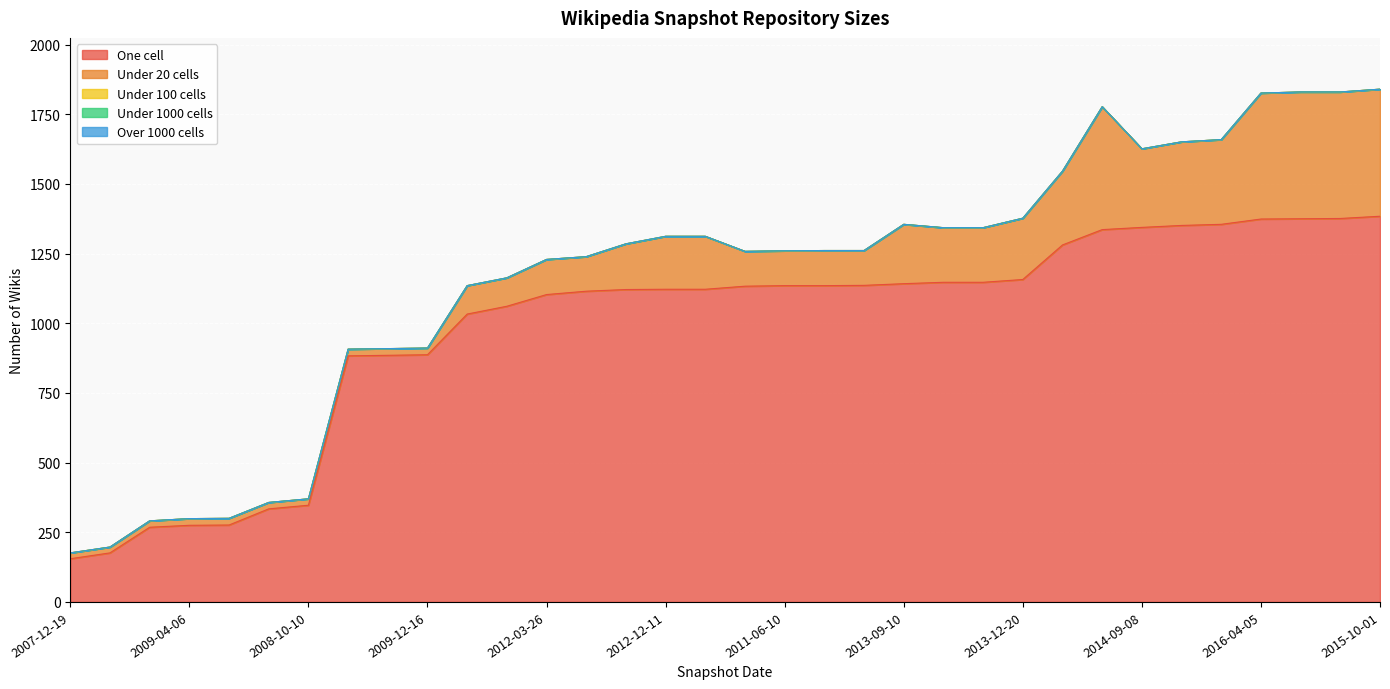

True or false: under_hundred_cells and under_thousand_cells intersect in this chart.

False